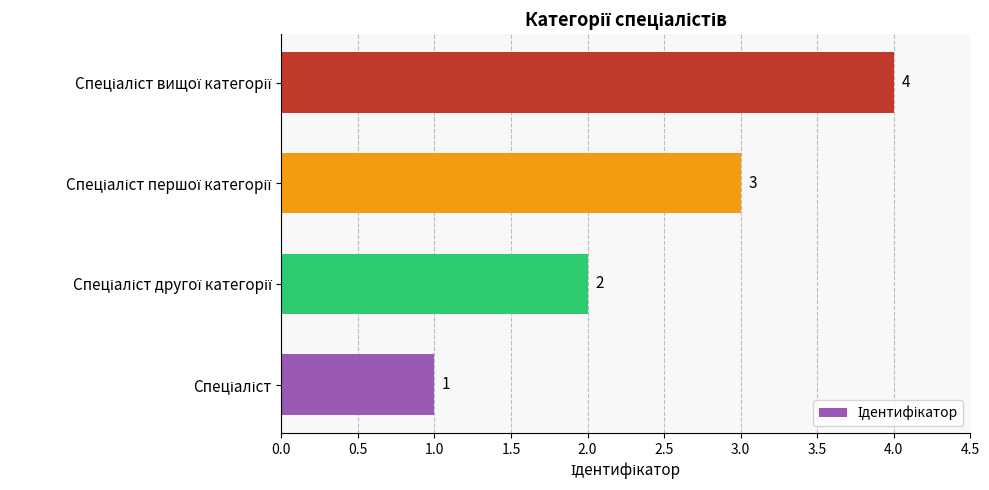

Count the values in the range 2 to 4.

3